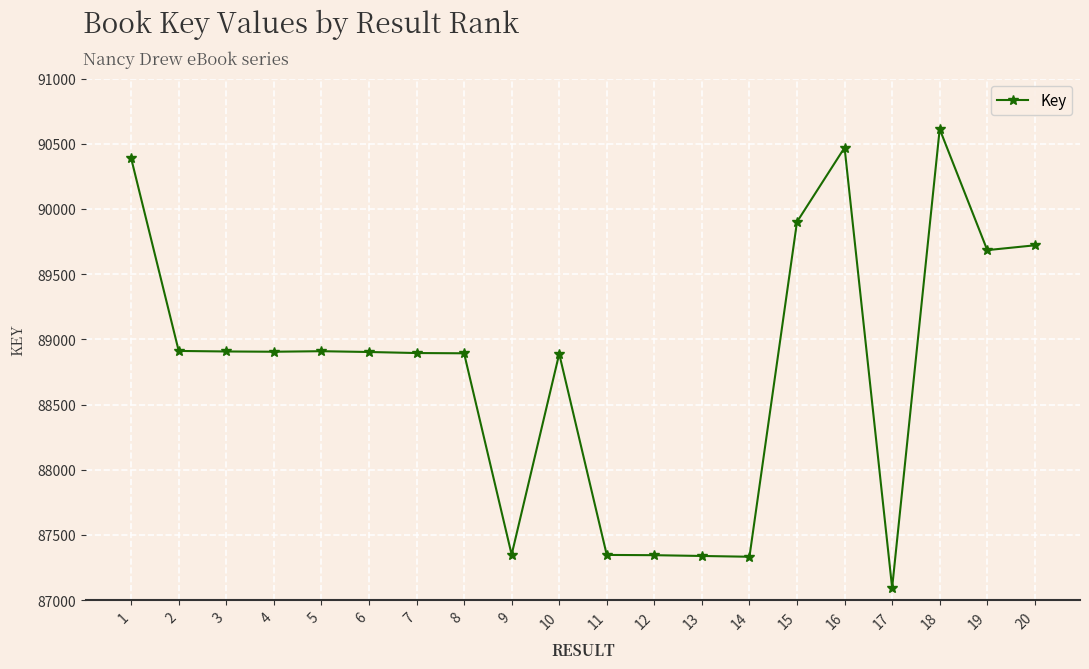

The value at 16 is 90470. True or false?

True